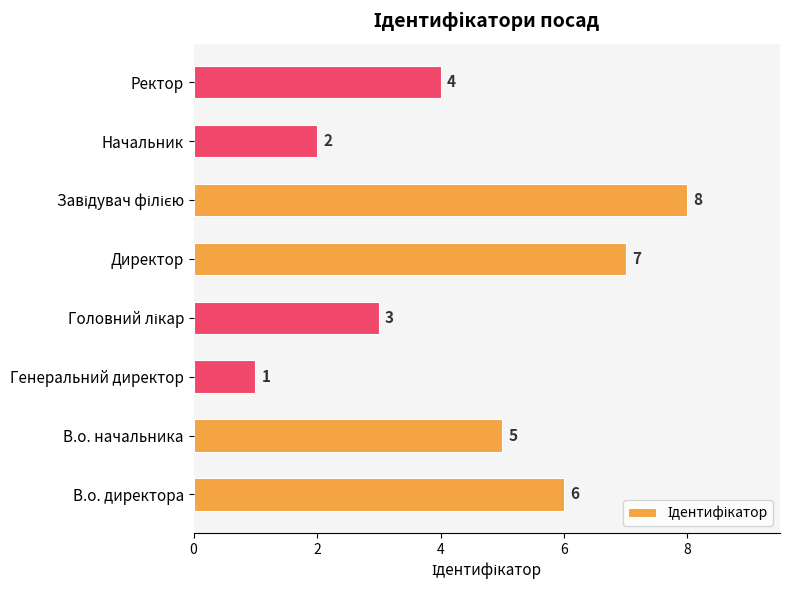

How many categories are shown in the chart?

8